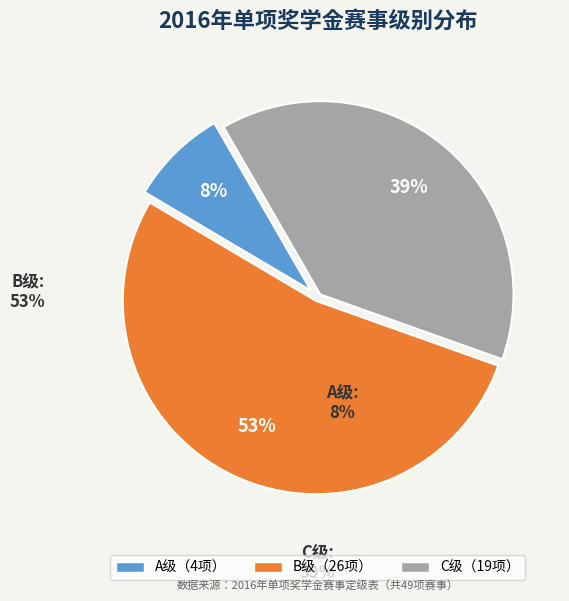

How many segments does this pie chart have?

3